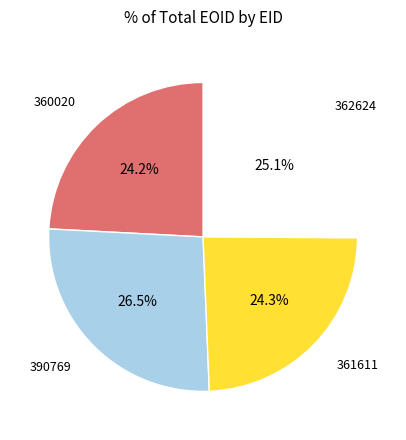

Is there any slice that represents more than half of the pie?

No